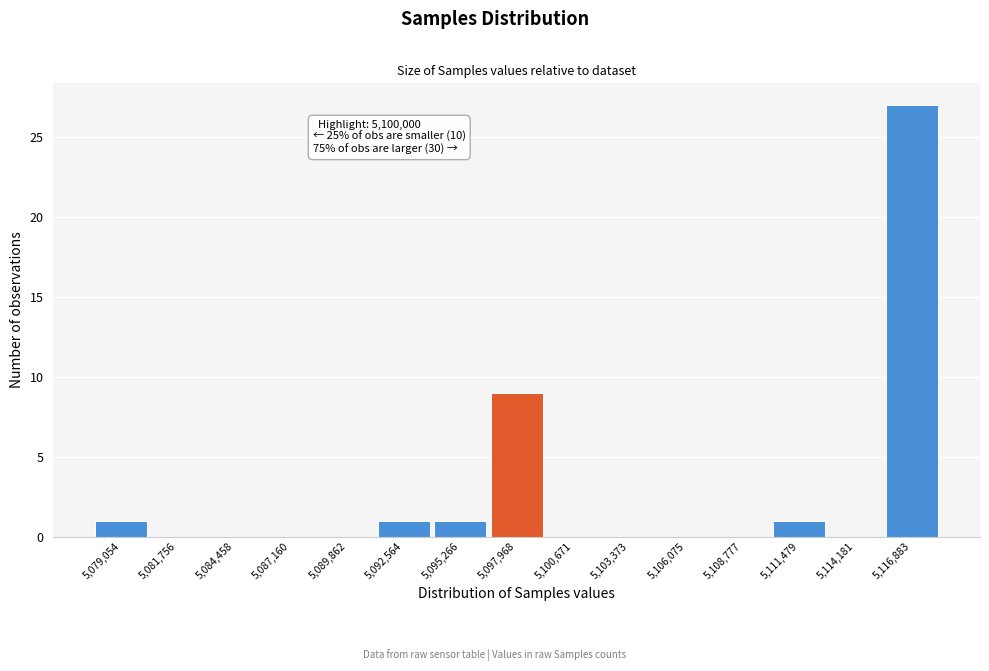

Reading left to right, what are all the values shown in this chart?

5,079,054=1	5,081,756=0	5,084,458=0	5,087,160=0	5,089,862=0	5,092,564=1	5,095,266=1	5,097,968=9	5,100,671=0	5,103,373=0	5,106,075=0	5,108,777=0	5,111,479=1	5,114,181=0	5,116,883=27